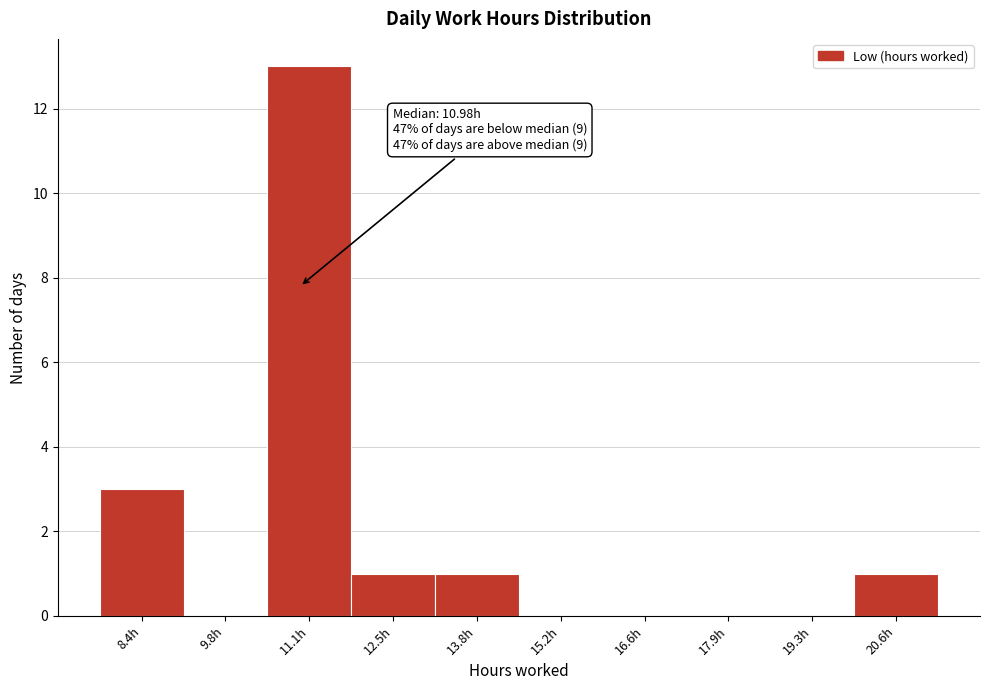

Over which range of the x-axis is the bar tallest?

10.4 to 11.8